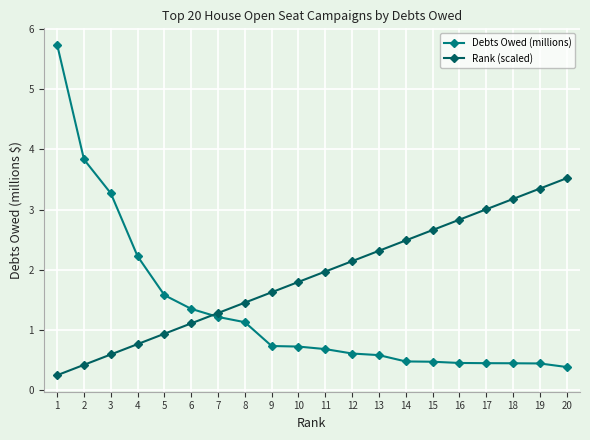

What is the total value across all series at 20?

3.9